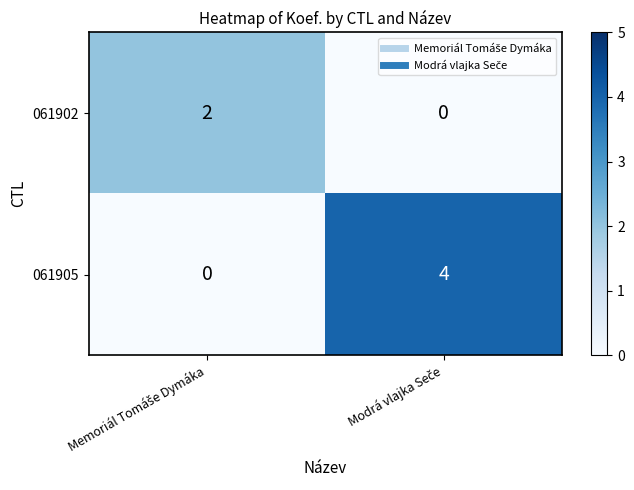

Which series has the largest total across all categories?

061905